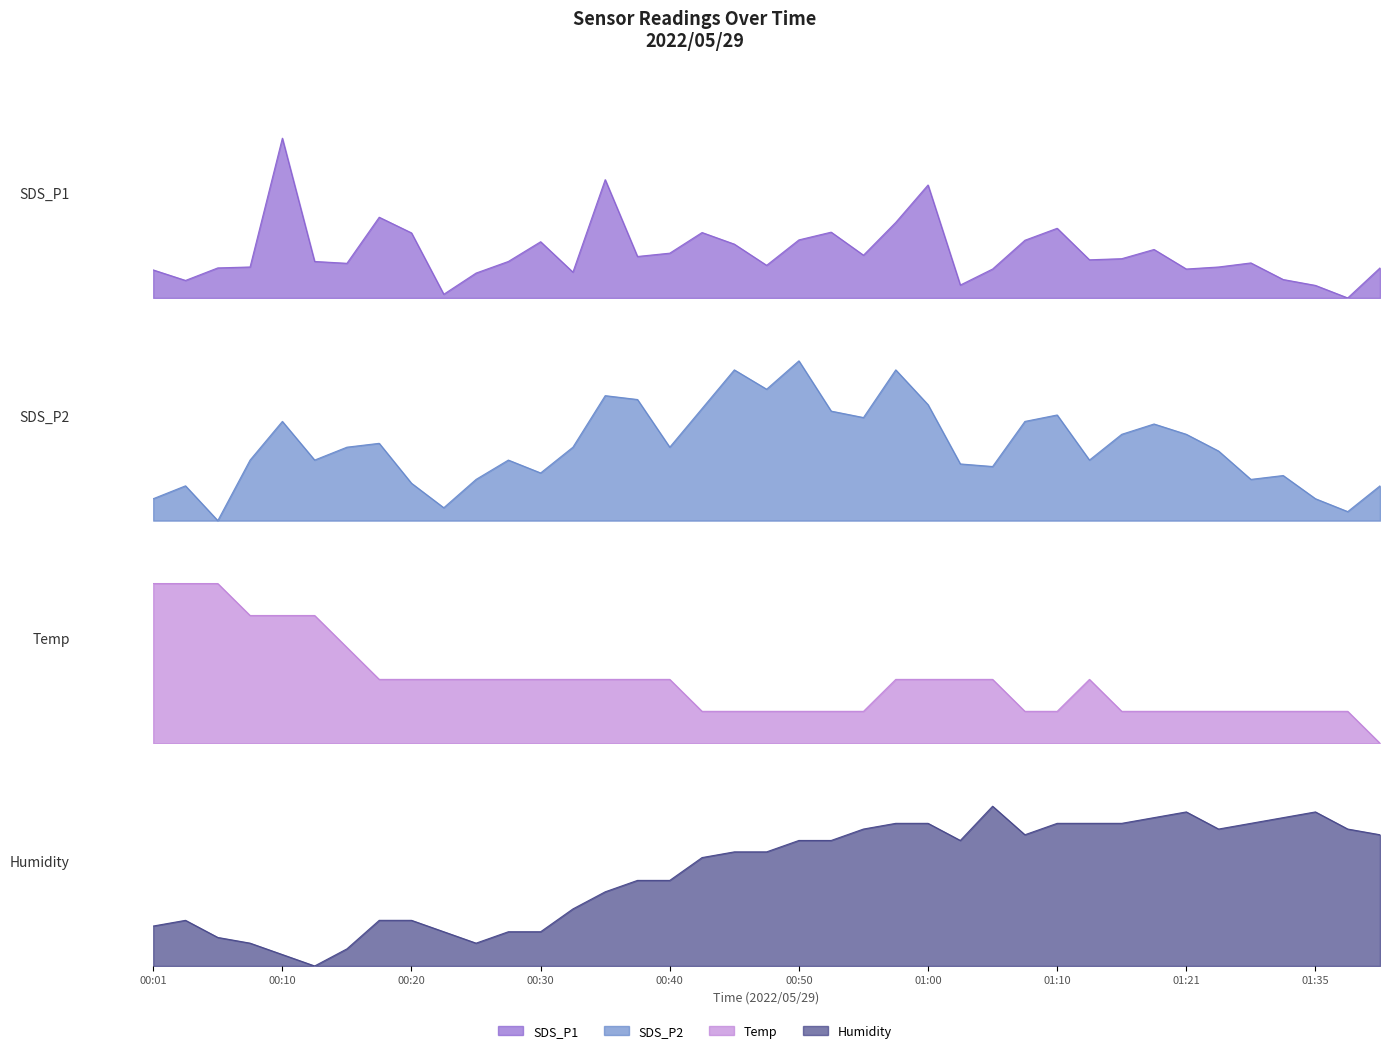

Count the number of categories in the chart.

39